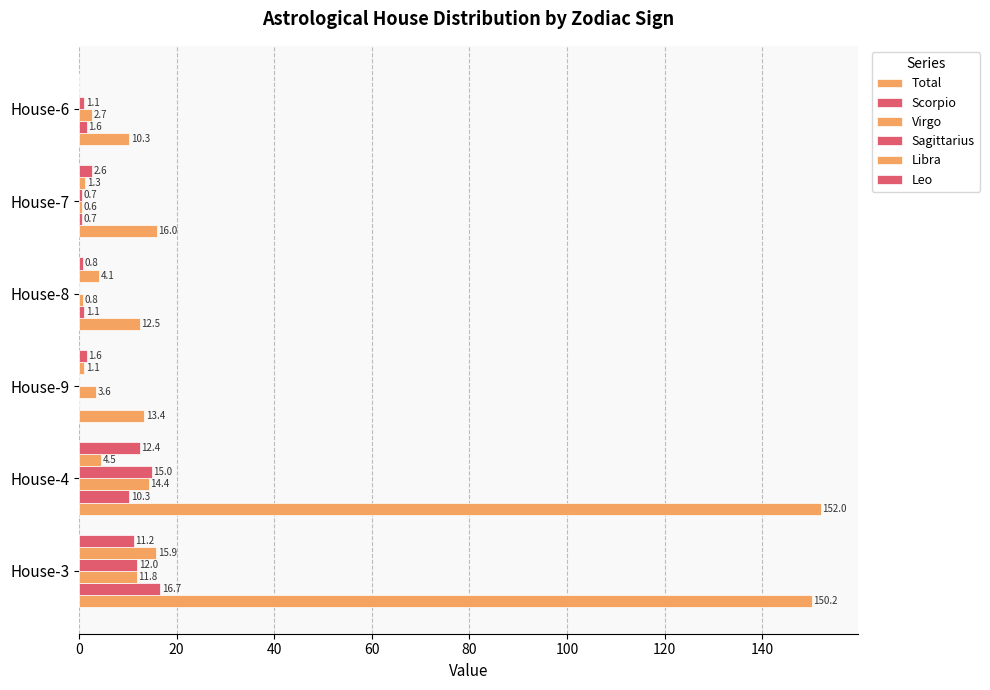

Which series has the largest range (max minus min)?

Total